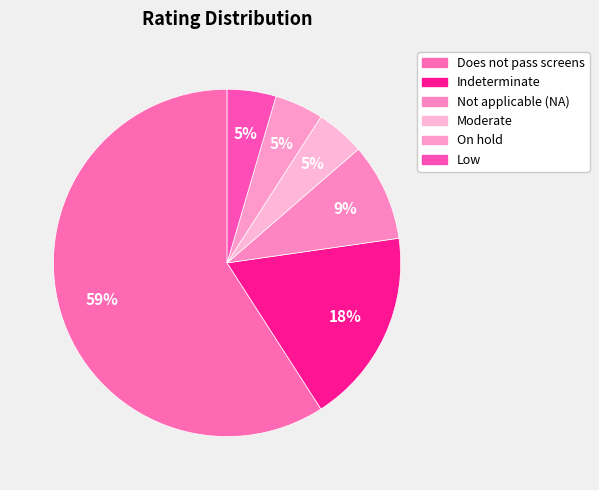

The On hold slice represents 1% of the pie. True or false?

False